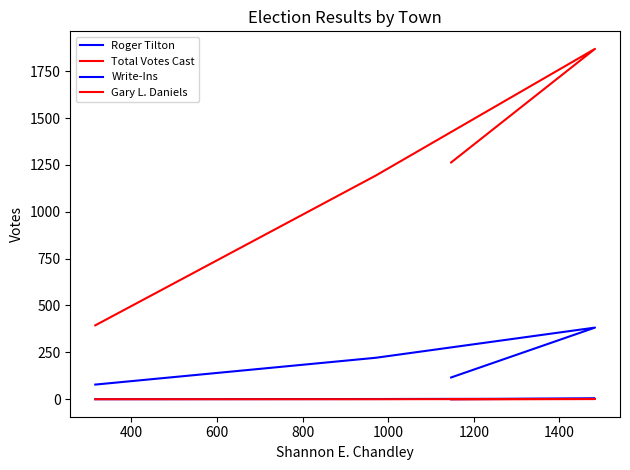

What is the average value of the Write-Ins series?

1